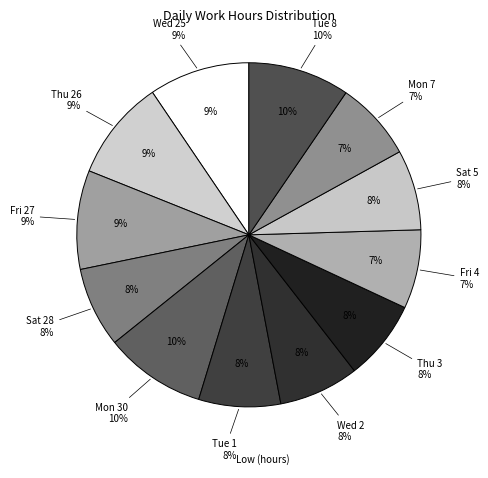

Between Fri 4 and Tue 8, which is larger?

Tue 8